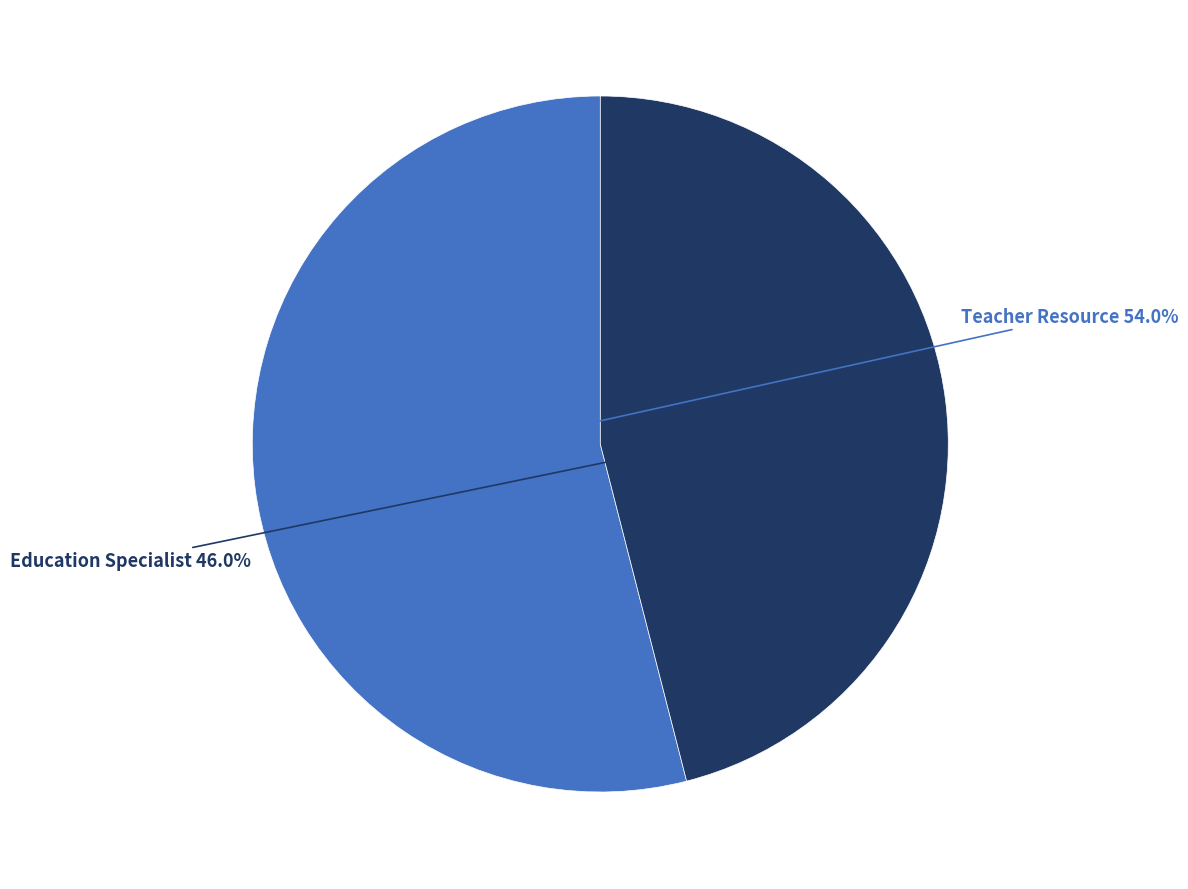

Does any single category account for the majority?

Yes